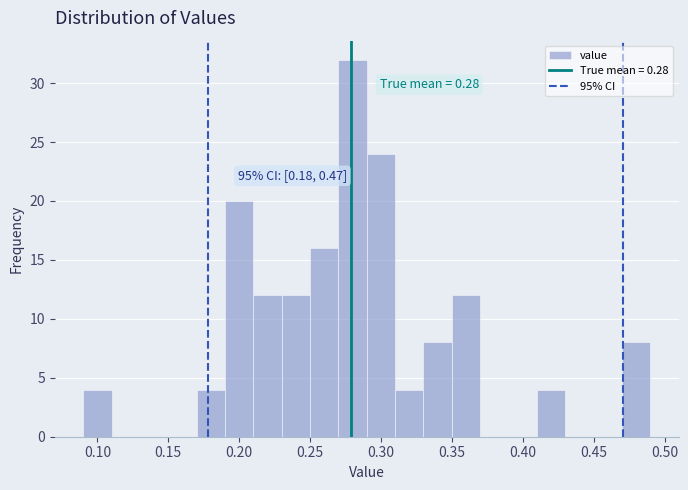

Which range on the x-axis has the tallest bar?

0.27 to 0.29